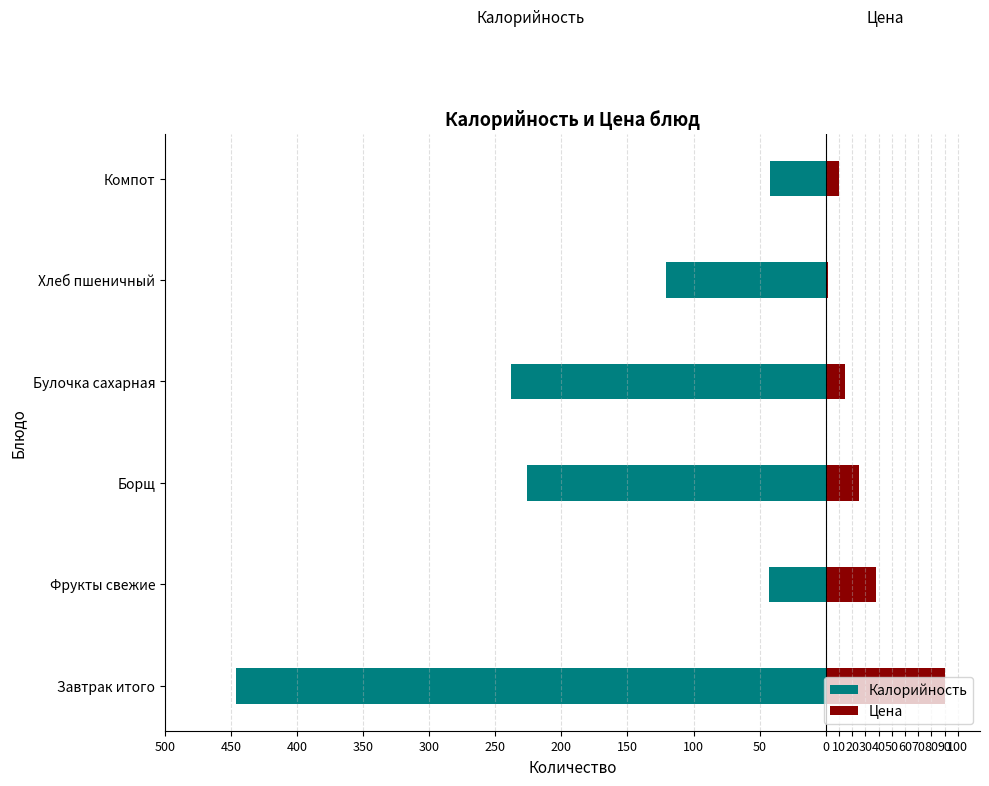

What is the sum of all Калорийность values?

-1116